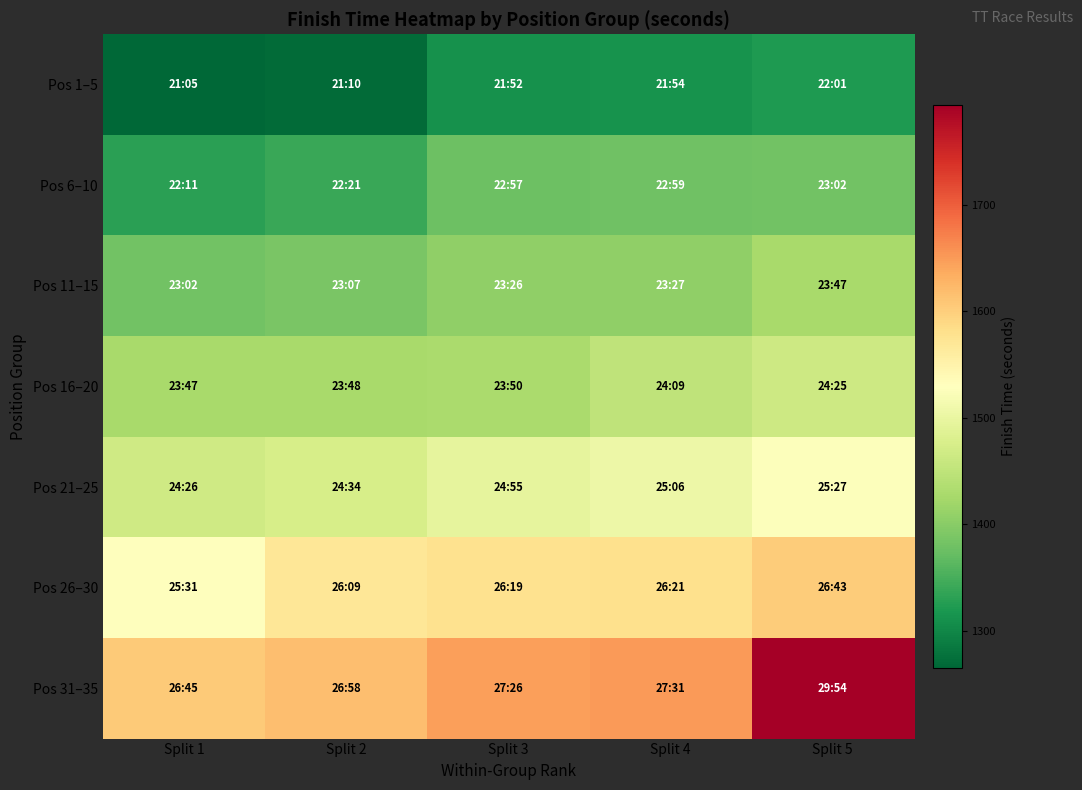

Reading right to left, what are all the values shown in this chart?

Pos 1–5: Split 5=1321	Split 4=1314	Split 3=1312	Split 2=1270	Split 1=1265
Pos 6–10: Split 5=1382	Split 4=1379	Split 3=1377	Split 2=1341	Split 1=1331
Pos 11–15: Split 5=1427	Split 4=1407	Split 3=1406	Split 2=1387	Split 1=1382
Pos 16–20: Split 5=1465	Split 4=1449	Split 3=1430	Split 2=1428	Split 1=1427
Pos 21–25: Split 5=1527	Split 4=1506	Split 3=1495	Split 2=1474	Split 1=1466
Pos 26–30: Split 5=1603	Split 4=1581	Split 3=1579	Split 2=1569	Split 1=1531
Pos 31–35: Split 5=1794	Split 4=1651	Split 3=1646	Split 2=1618	Split 1=1605